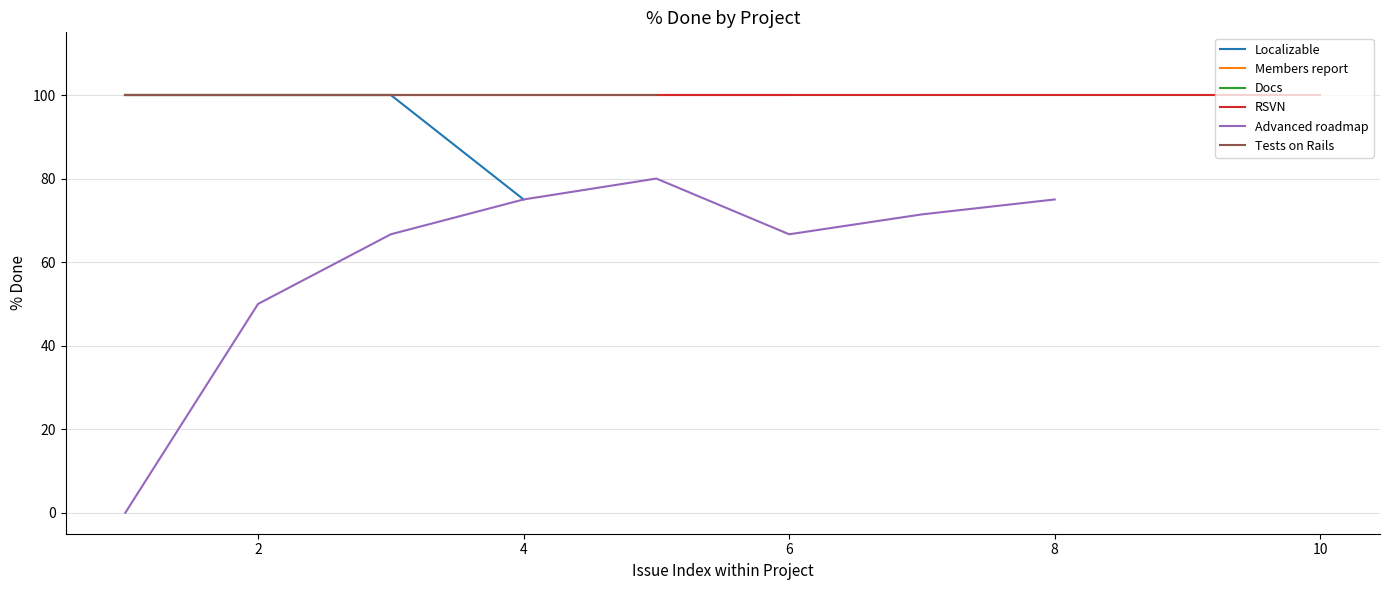

True or false: Localizable has a value of 75 at 4.

True